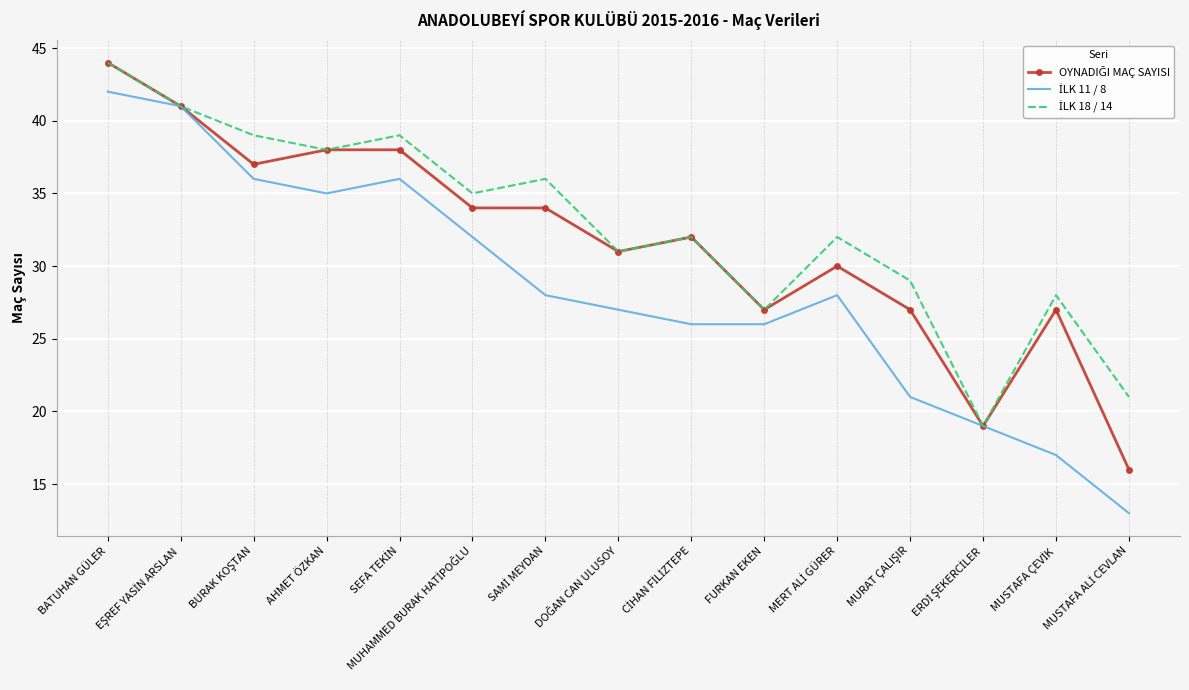

At which category is the sum across all series the highest?

BATUHAN GÜLER